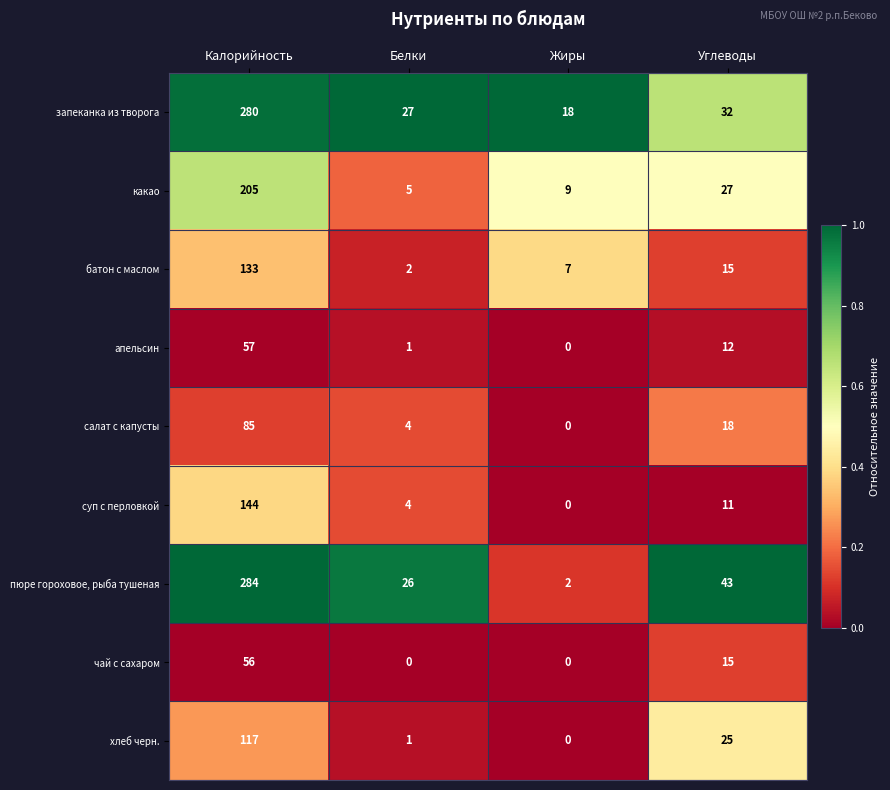

At which category does the chart reach its peak across all series?

Калорийность